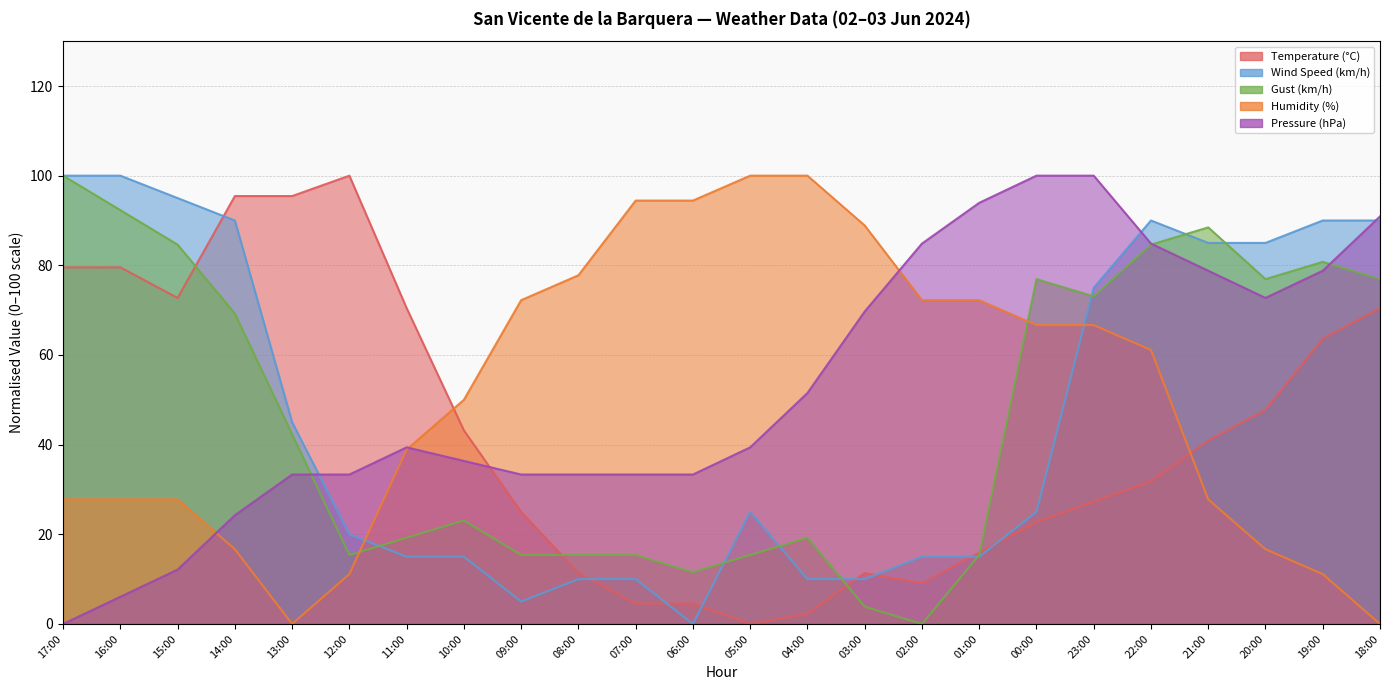

How many times do Gust (km/h) and Humidity (%) cross each other?

2